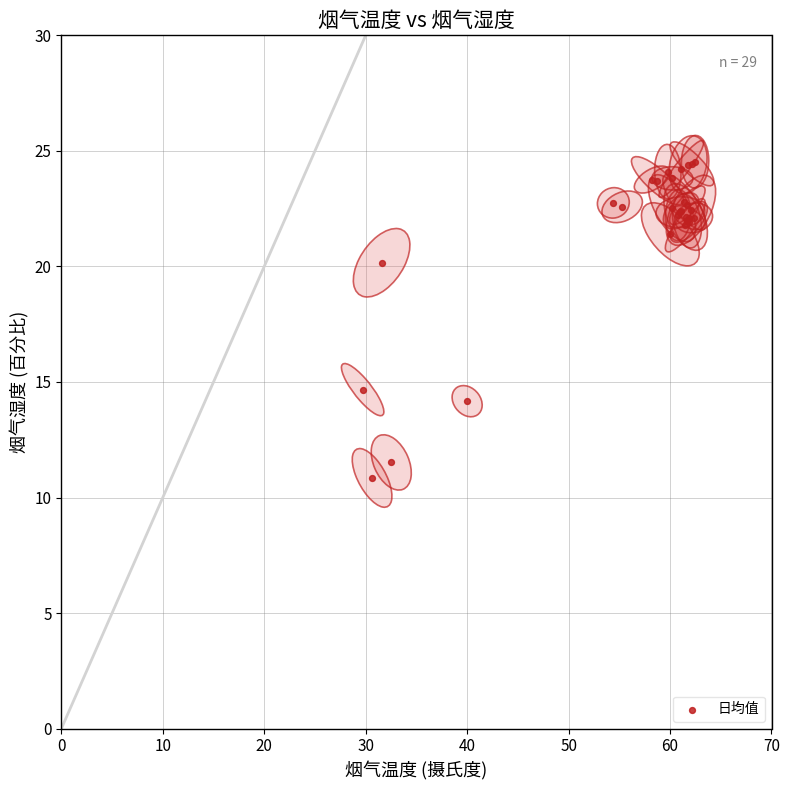

What Y value in the scatter plot is closest to 17?

14.7